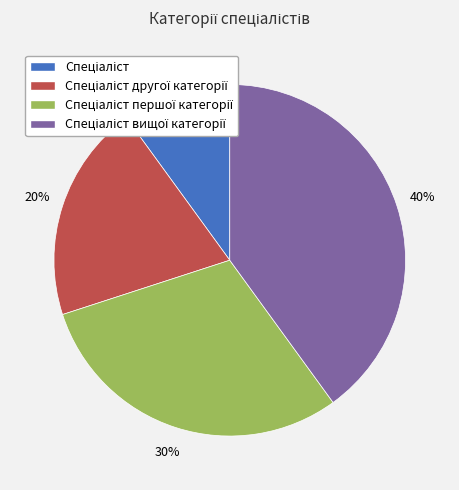

To the nearest percent, what is the difference between the largest and smallest slice percentages?

30%